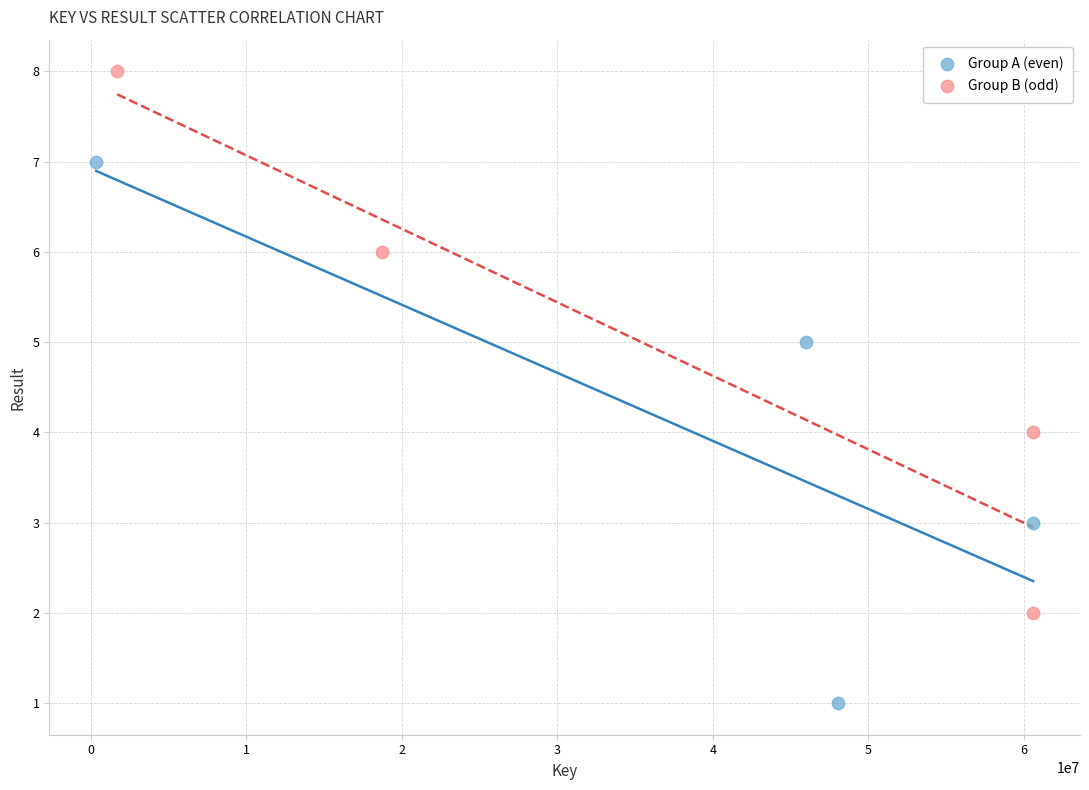

What are all the series names shown in the legend?

Group A (even), Group B (odd)